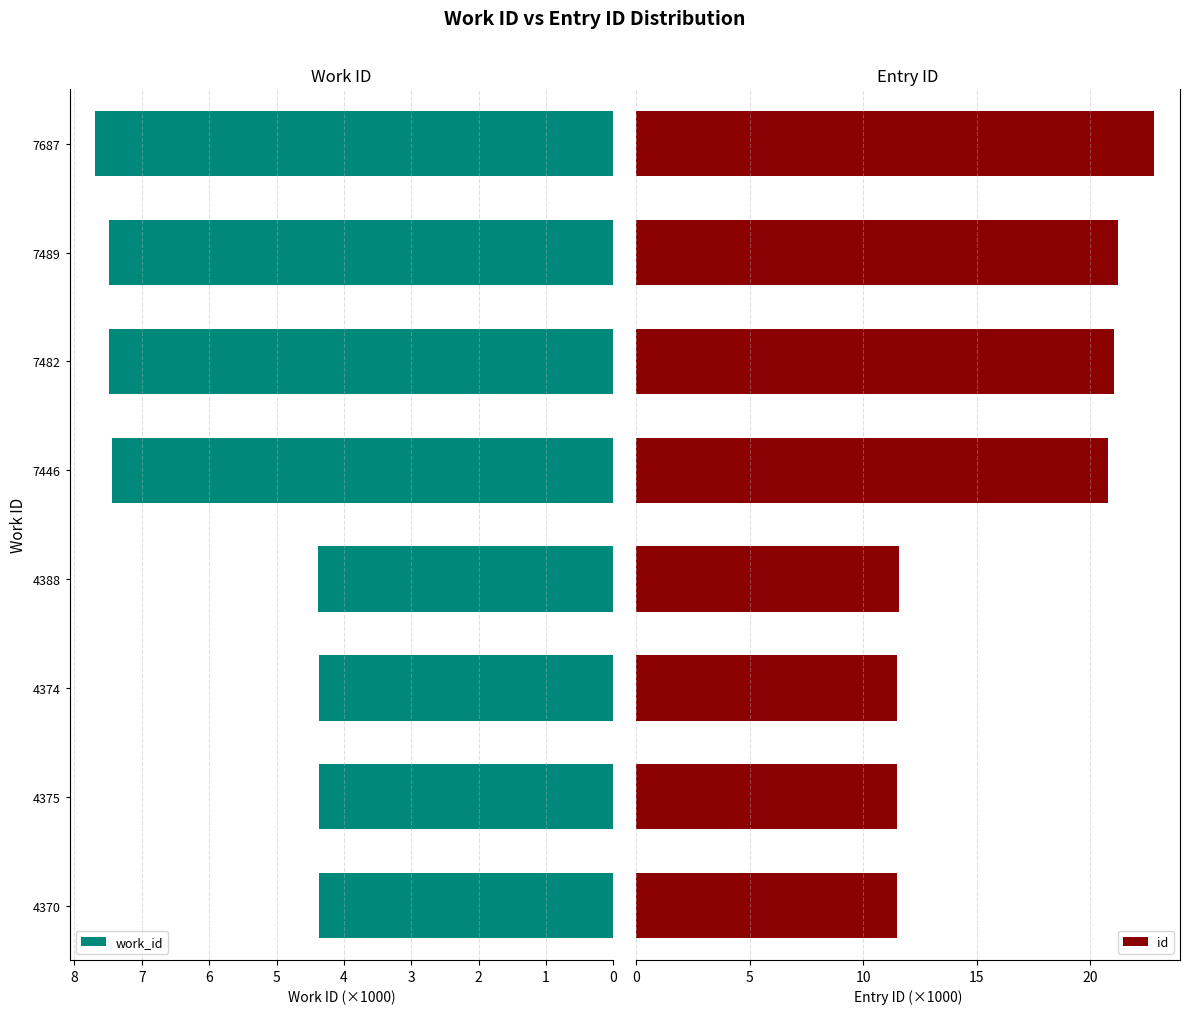

What is the value of the id bar at the 1st from the left?

11.5